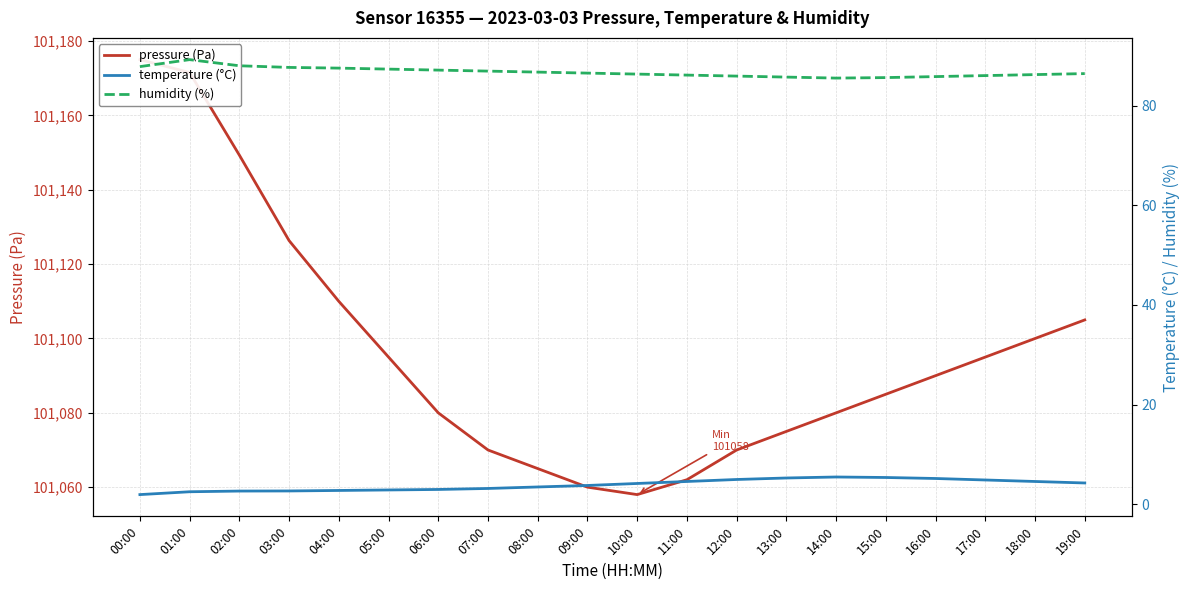

Reading left to right, extract all data points from this chart.

pressure (Pa): 00:00=101175.0	01:00=101171.6	02:00=101149.3	03:00=101126.3	04:00=101110.0	05:00=101095.0	06:00=101080.0	07:00=101070.0	08:00=101065.0	09:00=101060.0	10:00=101058.0	11:00=101062.0	12:00=101070.0	13:00=101075.0	14:00=101080.0	15:00=101085.0	16:00=101090.0	17:00=101095.0	18:00=101100.0	19:00=101105.0
temperature (°C): 00:00=2.0	01:00=2.5	02:00=2.7	03:00=2.7	04:00=2.8	05:00=2.9	06:00=3.0	07:00=3.2	08:00=3.5	09:00=3.8	10:00=4.2	11:00=4.6	12:00=5.0	13:00=5.3	14:00=5.5	15:00=5.4	16:00=5.2	17:00=4.9	18:00=4.6	19:00=4.3
humidity (%): 00:00=87.8	01:00=89.2	02:00=88.0	03:00=87.6	04:00=87.5	05:00=87.3	06:00=87.1	07:00=86.9	08:00=86.7	09:00=86.5	10:00=86.3	11:00=86.1	12:00=85.9	13:00=85.7	14:00=85.5	15:00=85.6	16:00=85.8	17:00=86.0	18:00=86.2	19:00=86.4